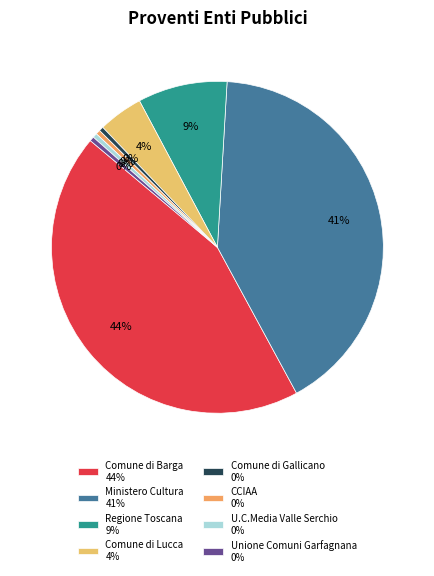

How many segments does this pie chart have?

8